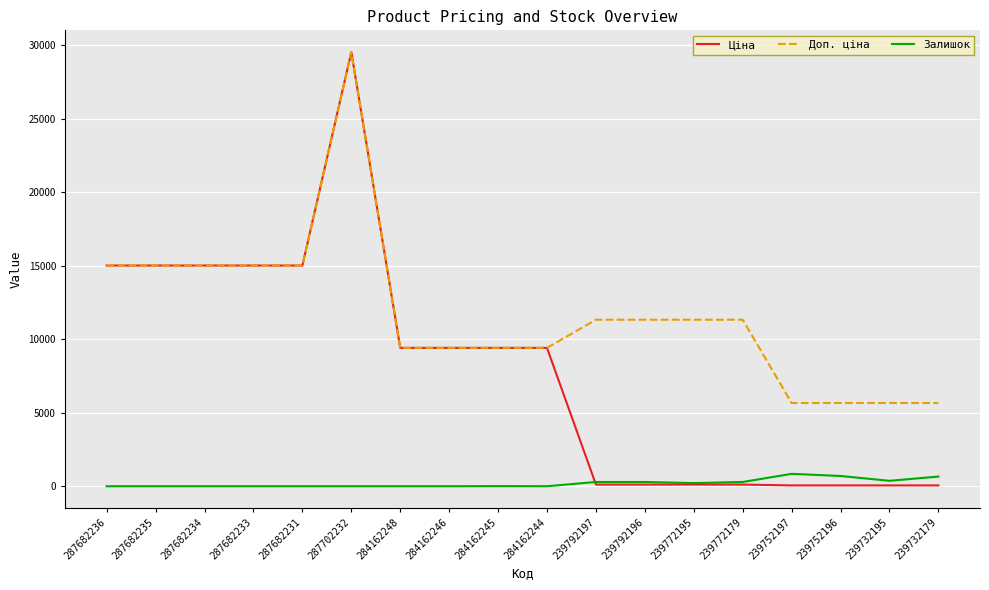

The value of Доп. ціна at 287682233 is 15019.2. True or false?

True